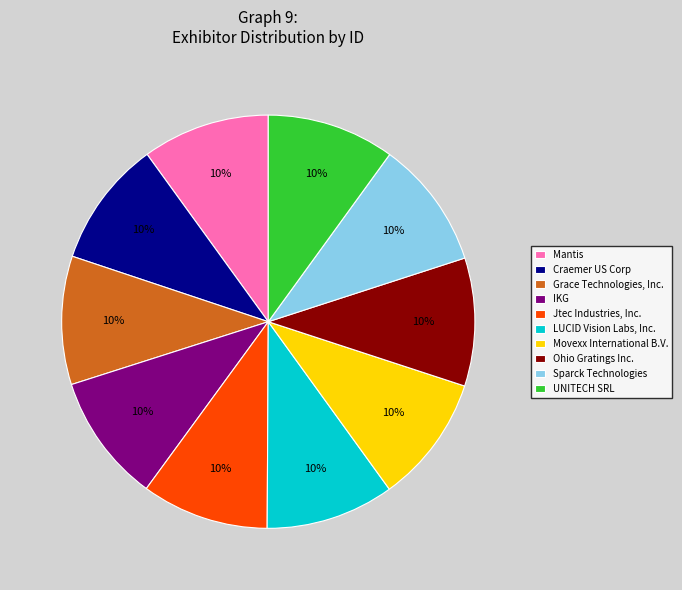

To the nearest percent, what is the combined percentage of Mantis and Movexx International B.V.?

20%